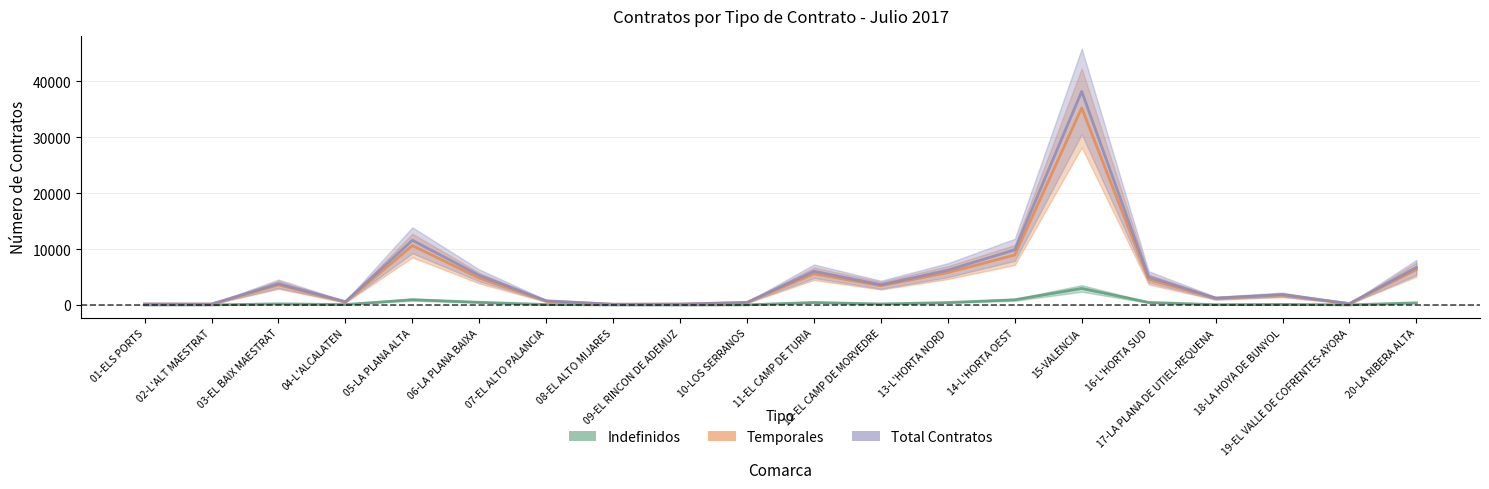

Which series changed the most between 14-L'HORTA OEST and 15-VALENCIA?

Total Contratos